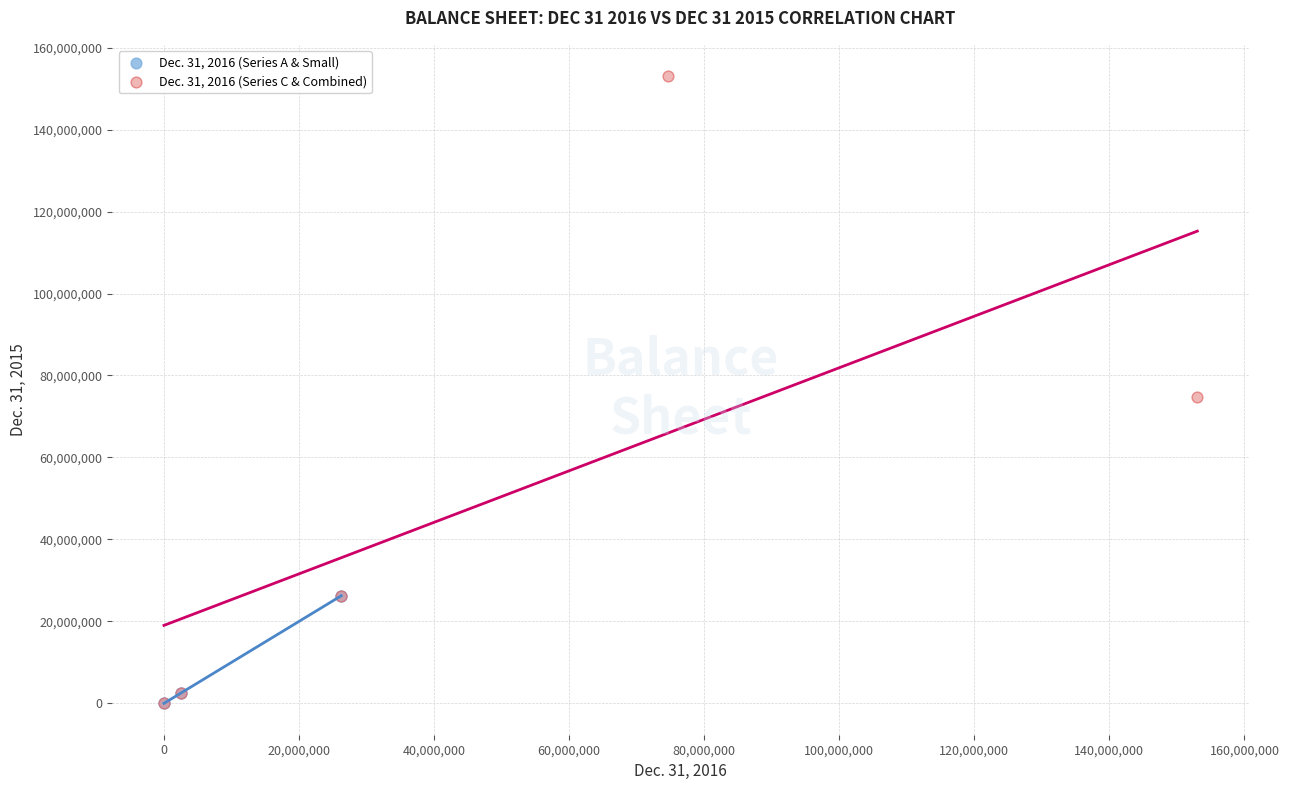

Which series reaches the maximum Y coordinate?

Dec. 31, 2016 (Series C & Combined)